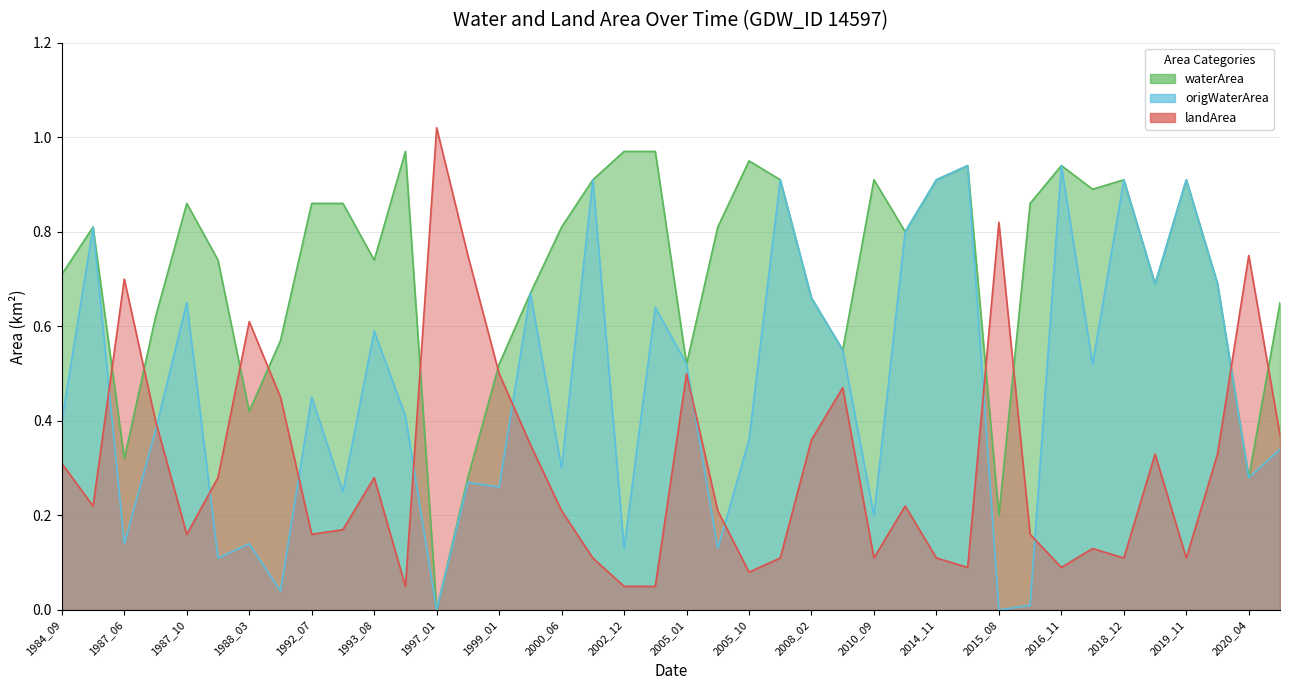

Count the number of categories in the chart.

40